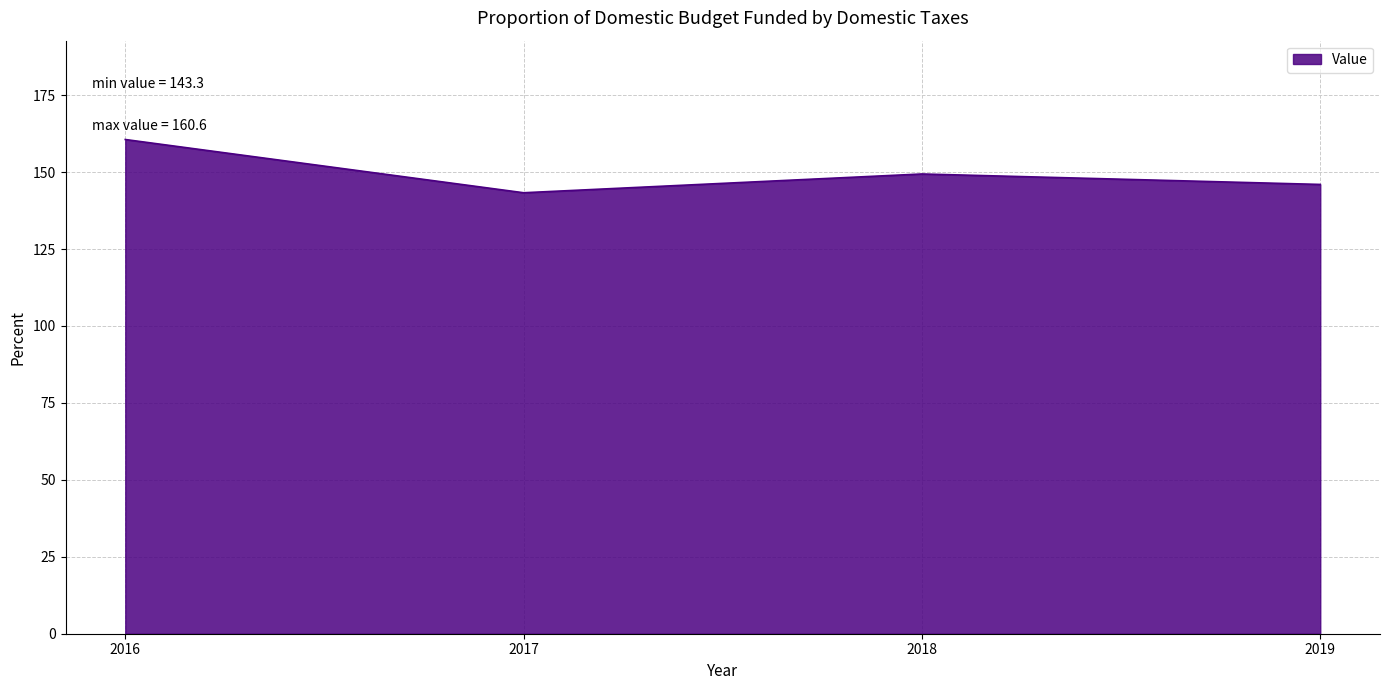

What is the change in value from 2018 to 2019?

-3.4